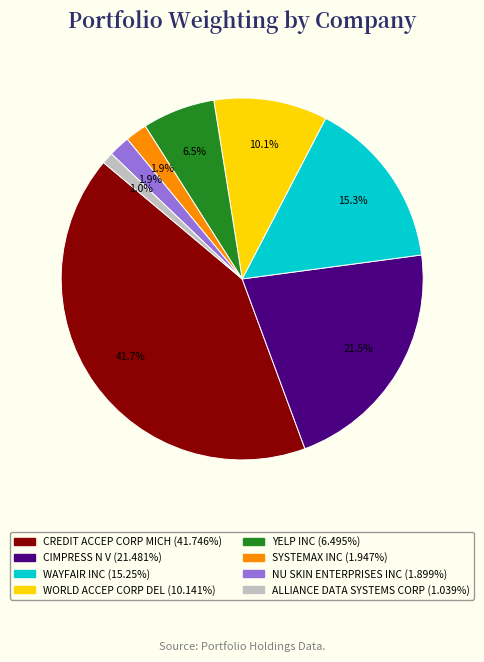

To the nearest percent, what is the difference between the largest and smallest slice percentages?

41%